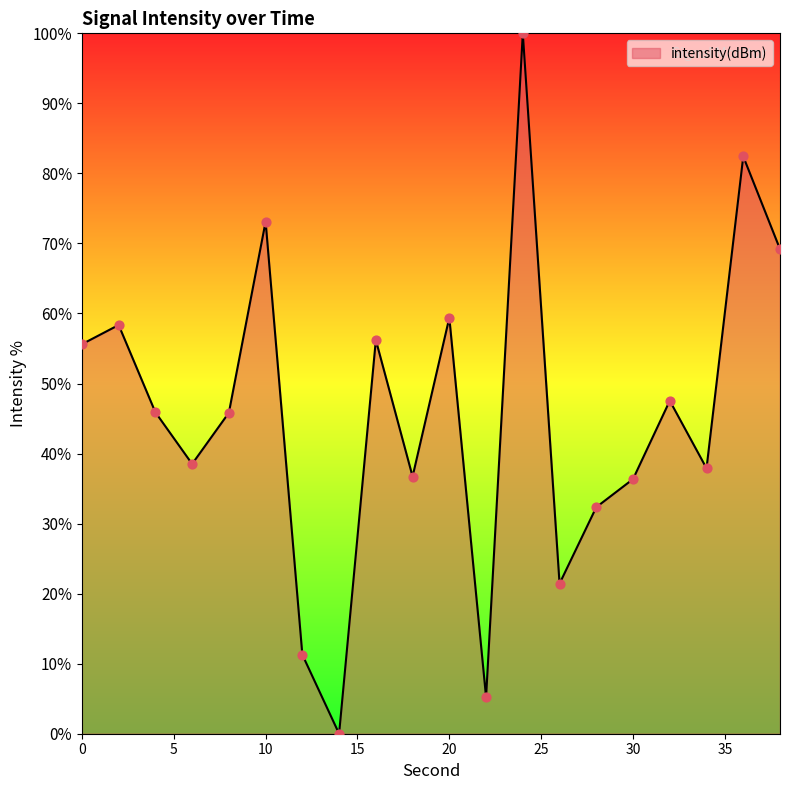

What is the greatest value displayed?

100.0